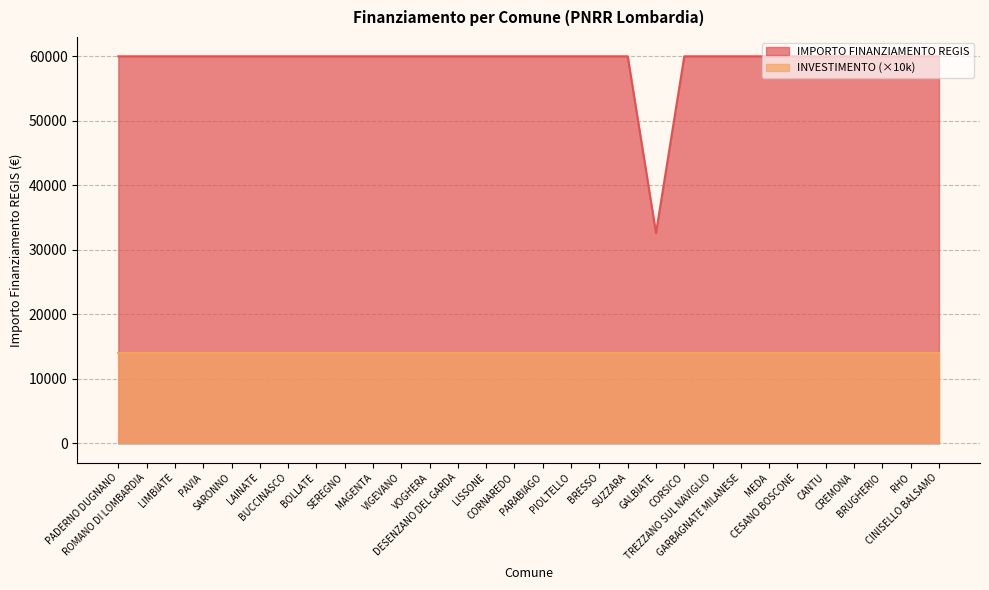

At which label is the value closest to 46277?

GALBIATE